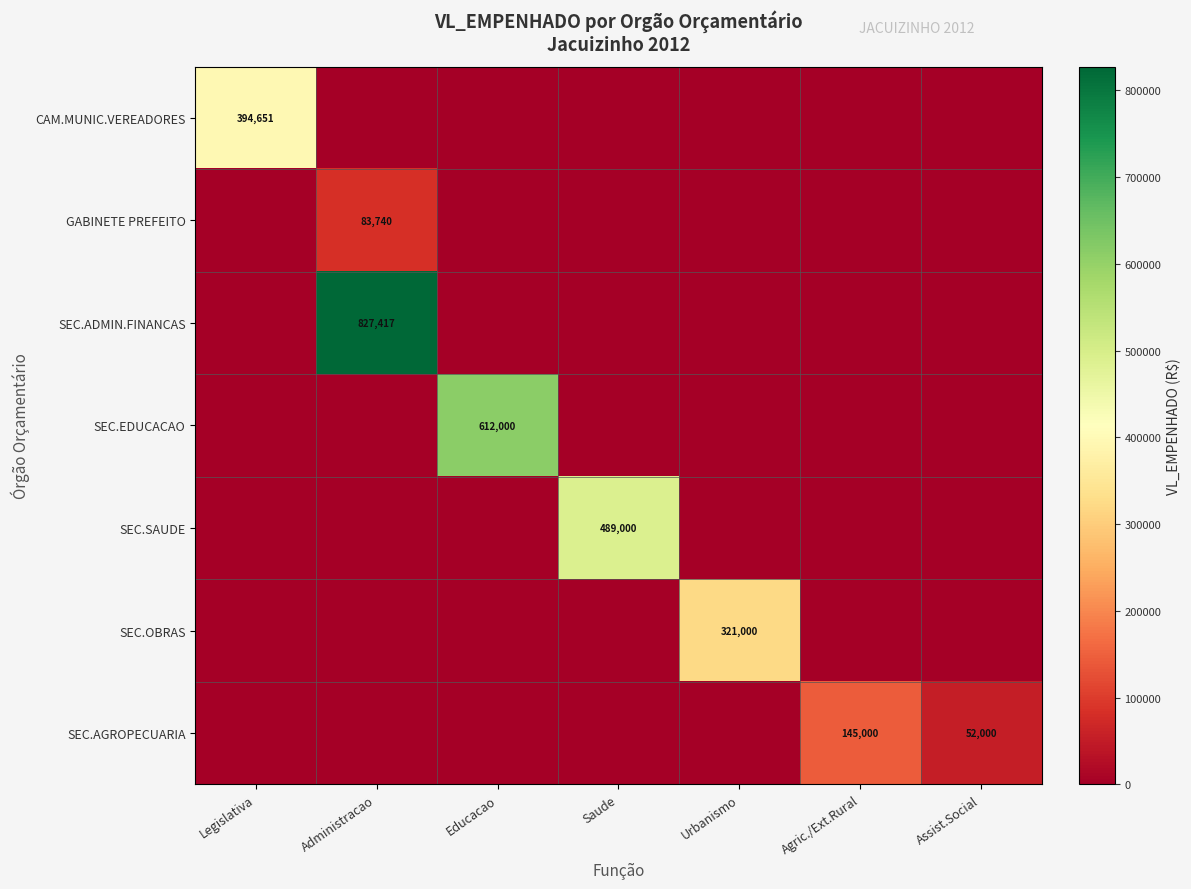

Is it true that SEC.ADMIN.FINANCAS equals 827417 at Administracao?

True